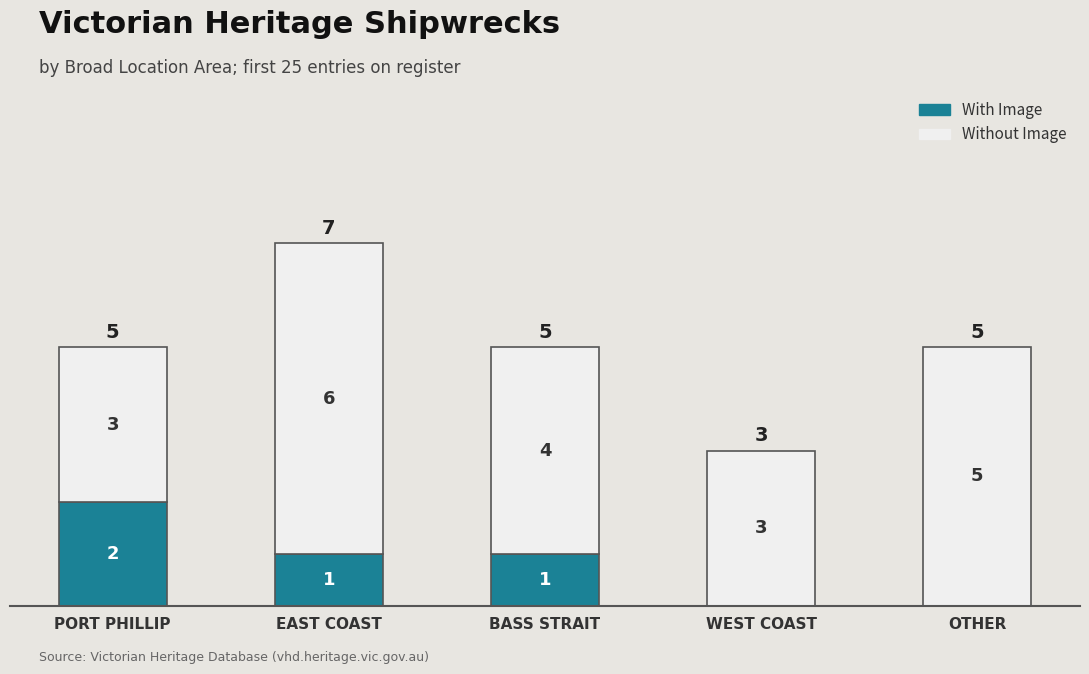

What is the total value across all series at PORT PHILLIP?

5